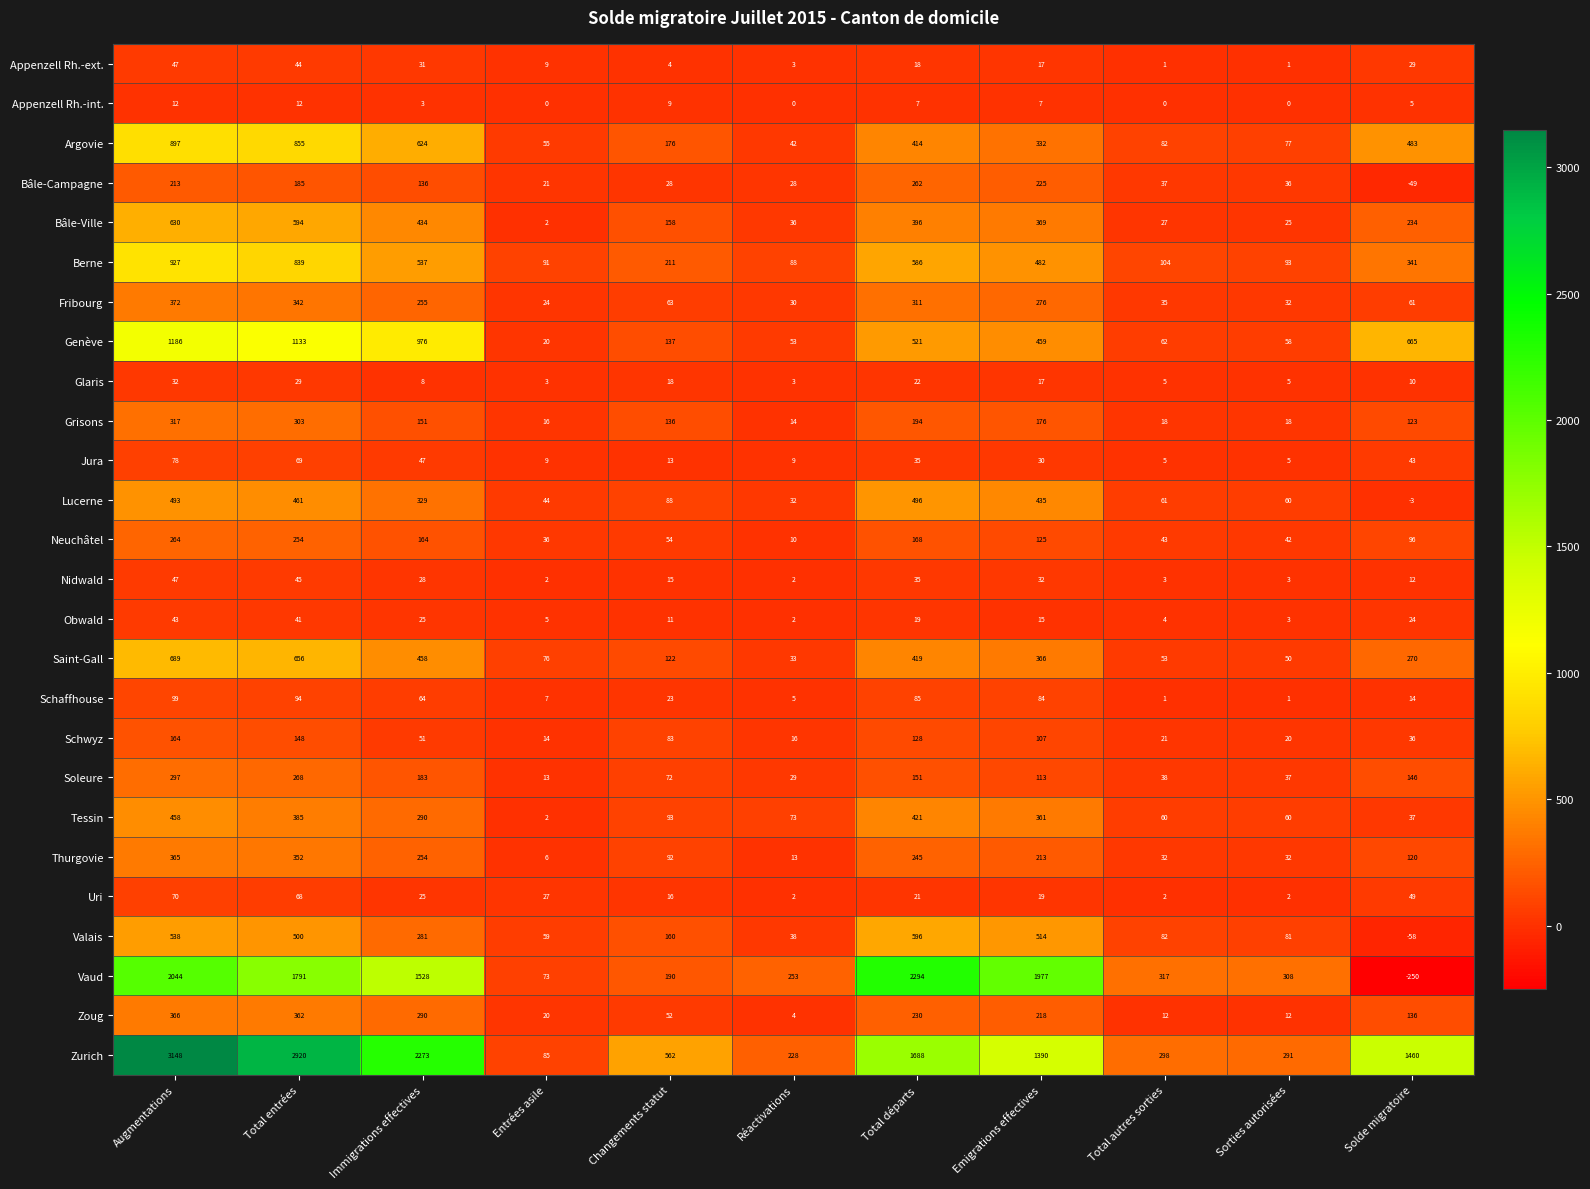

List the labels in order of Bâle-Ville value, largest first.

Augmentations, Total entrées, Immigrations effectives, Total départs, Emigrations effectives, Solde migratoire, Changements statut, Réactivations, Total autres sorties, Sorties autorisées, Entrées asile